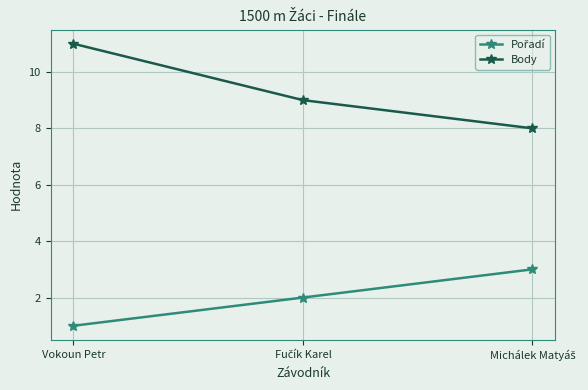

Where does the Body series first go above 9?

Vokoun Petr